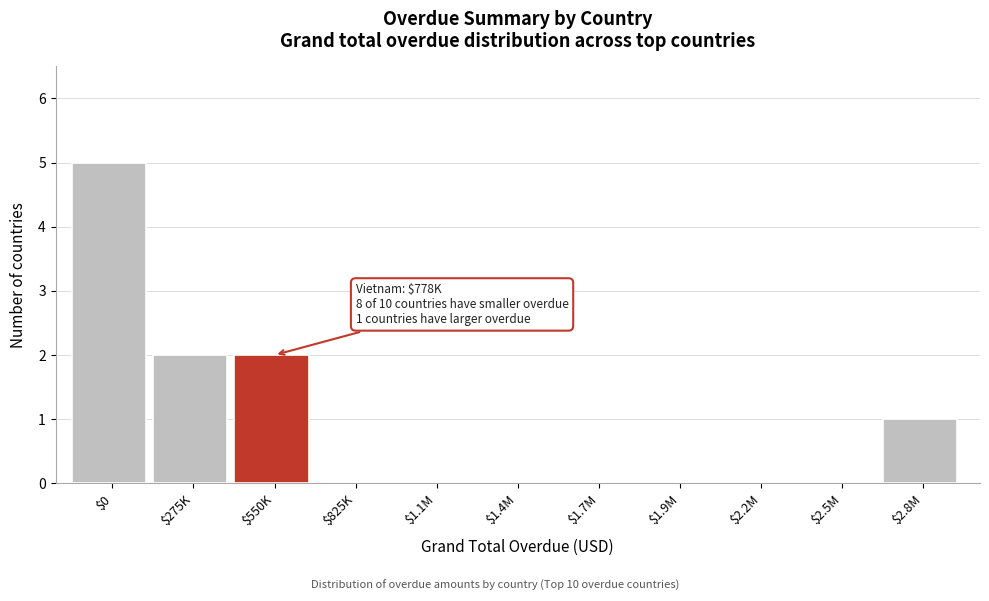

What is the maximum value shown in the chart?

5